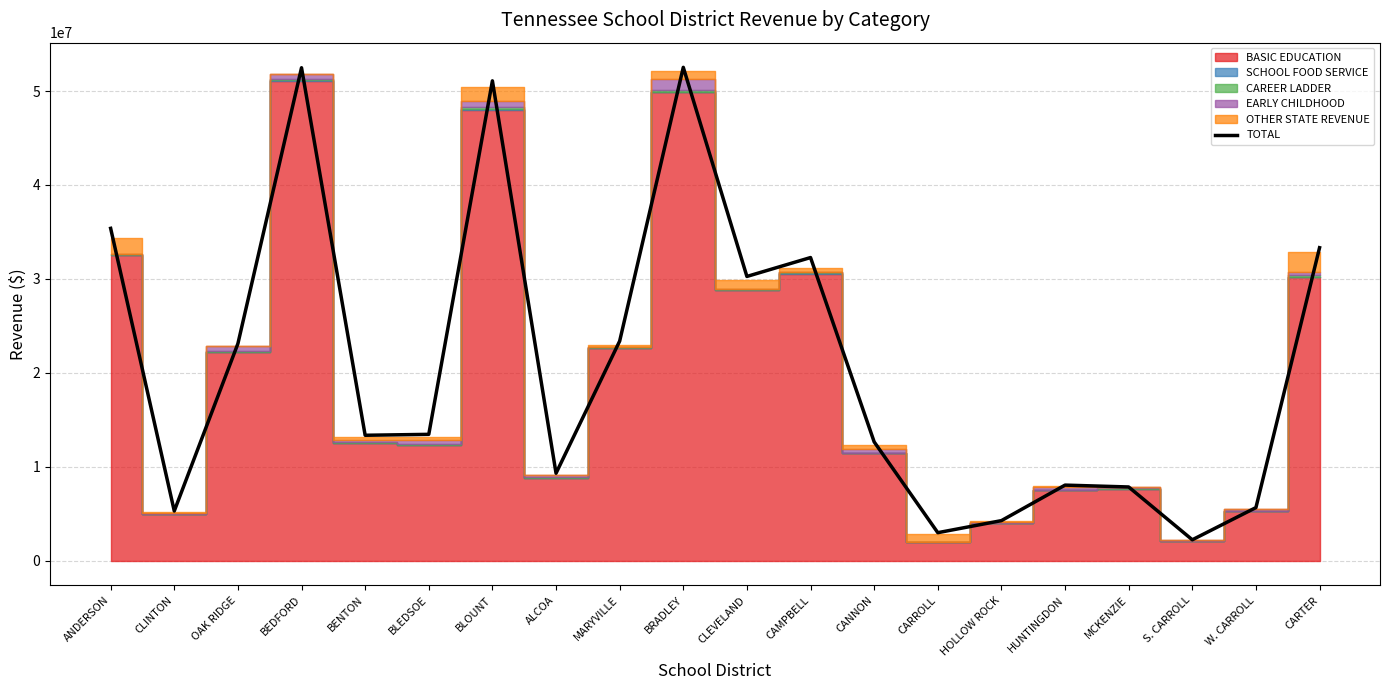

What is the maximum value shown in the chart?

52522423.4